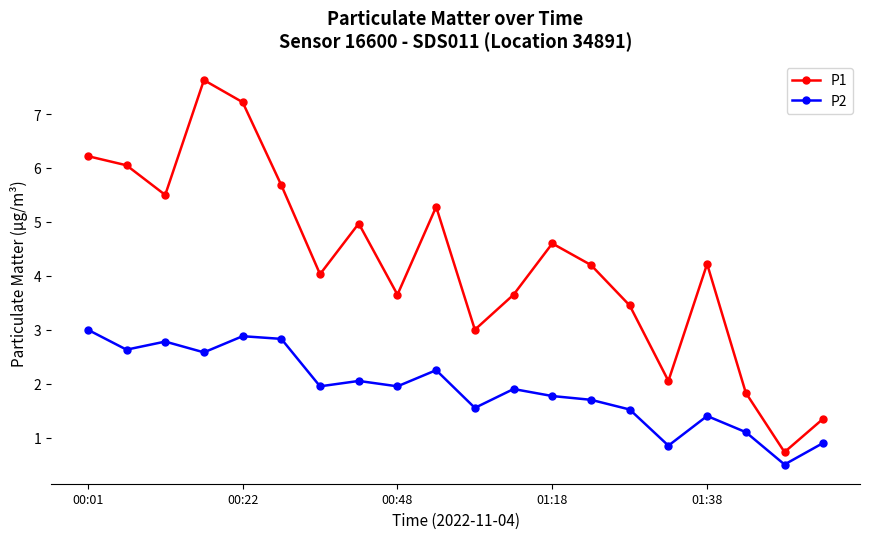

Rank the series by their maximum value, from highest to lowest.

P1, P2